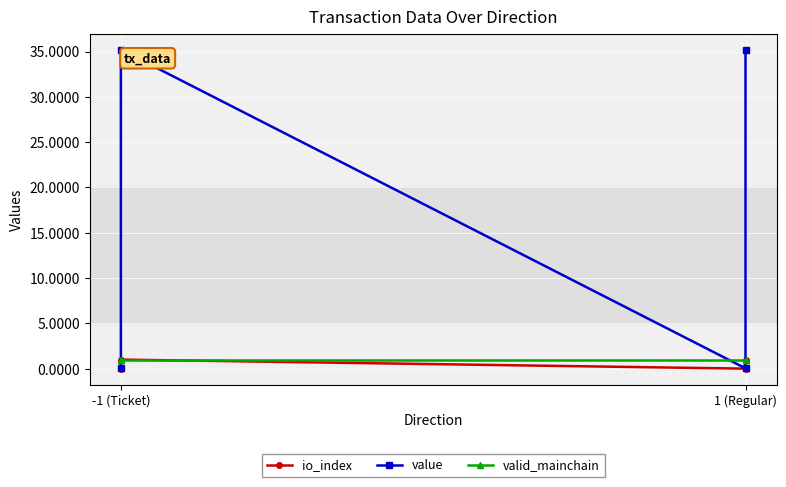

Which category has the highest value across all series?

-1 (Ticket)